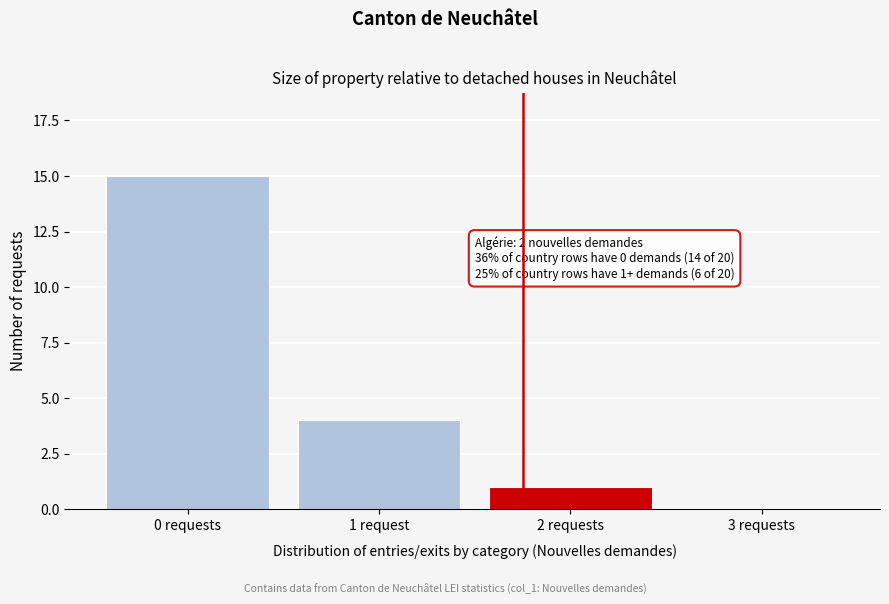

Reading right to left, what are all the values shown in this chart?

3 requests=0	2 requests=1	1 request=4	0 requests=15